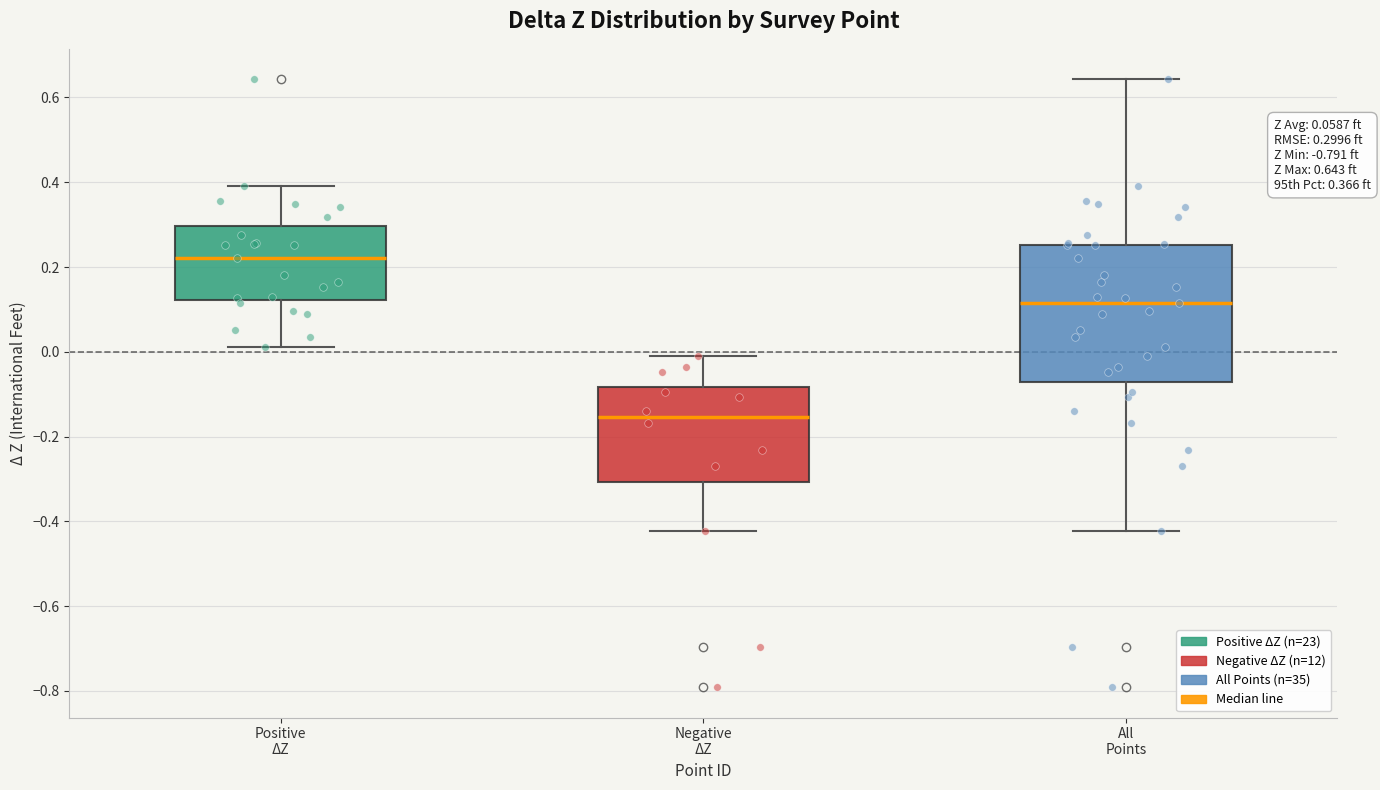

Which box has the highest median line?

Positive ΔZ